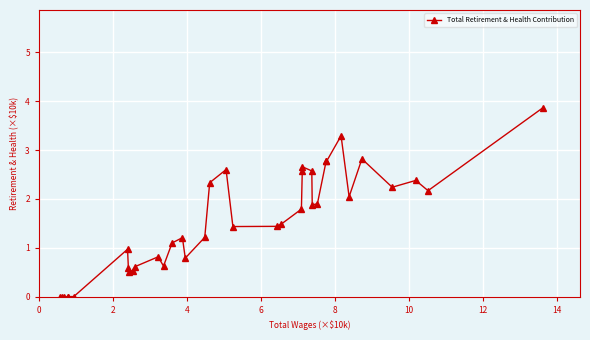

How many lines are shown in the chart?

1